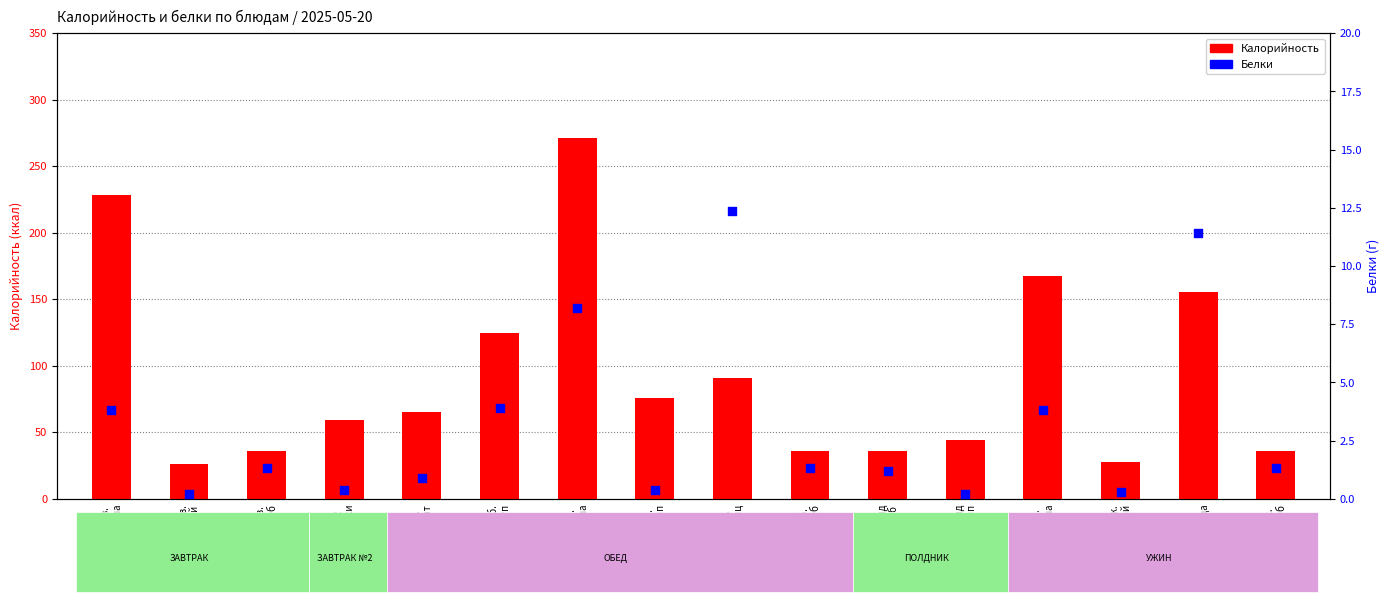

Which series has the largest total across all categories?

Калорийность